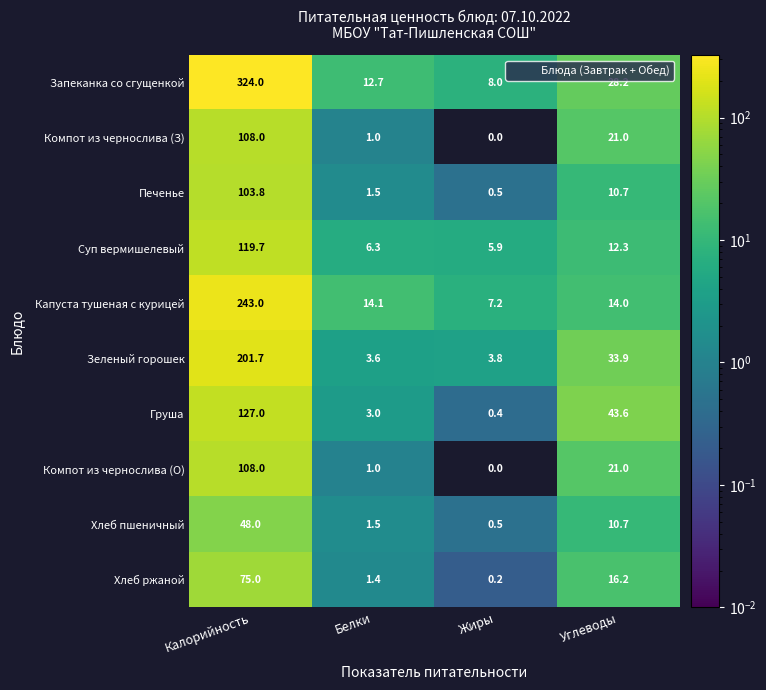

What is the sum of the Печенье values at Калорийность and Жиры?

104.3